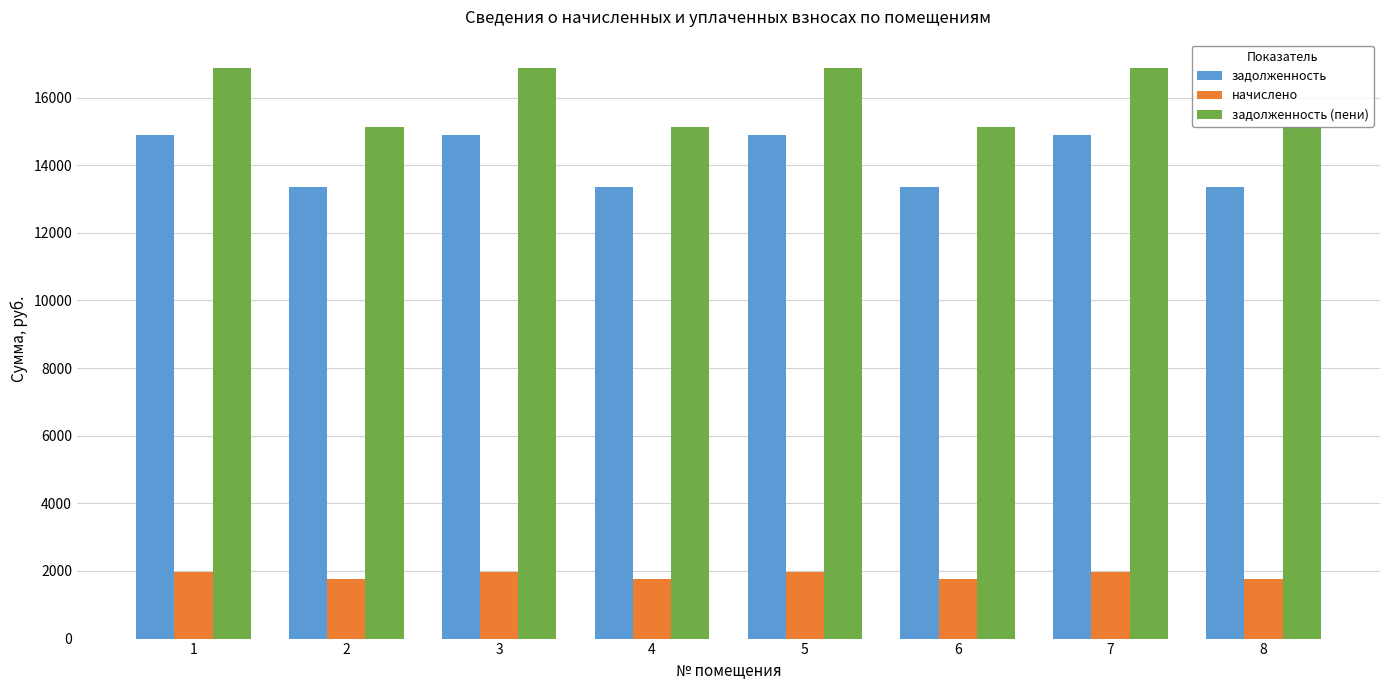

List the series in order of their peak value, highest first.

задолженность (пени), задолженность, начислено